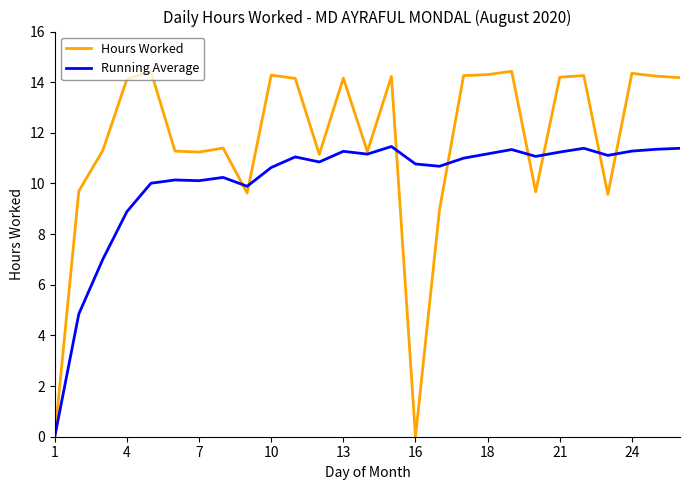

Which series has the largest total across all categories?

Hours Worked